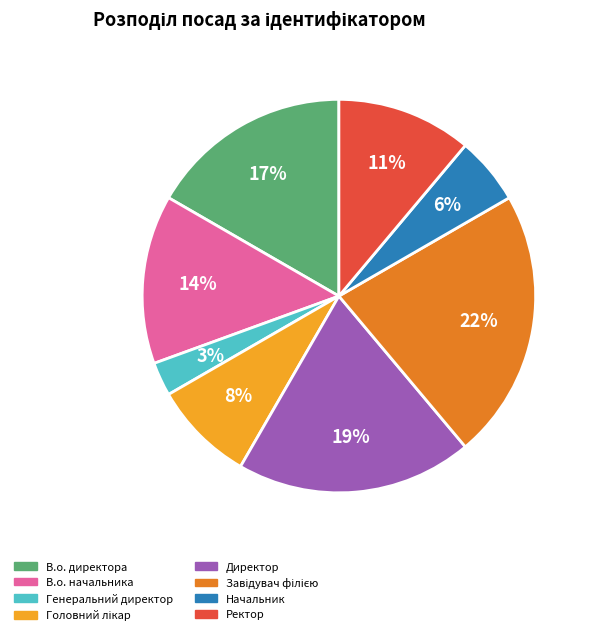

To the nearest percent, what percentage of the pie is Директор?

19%